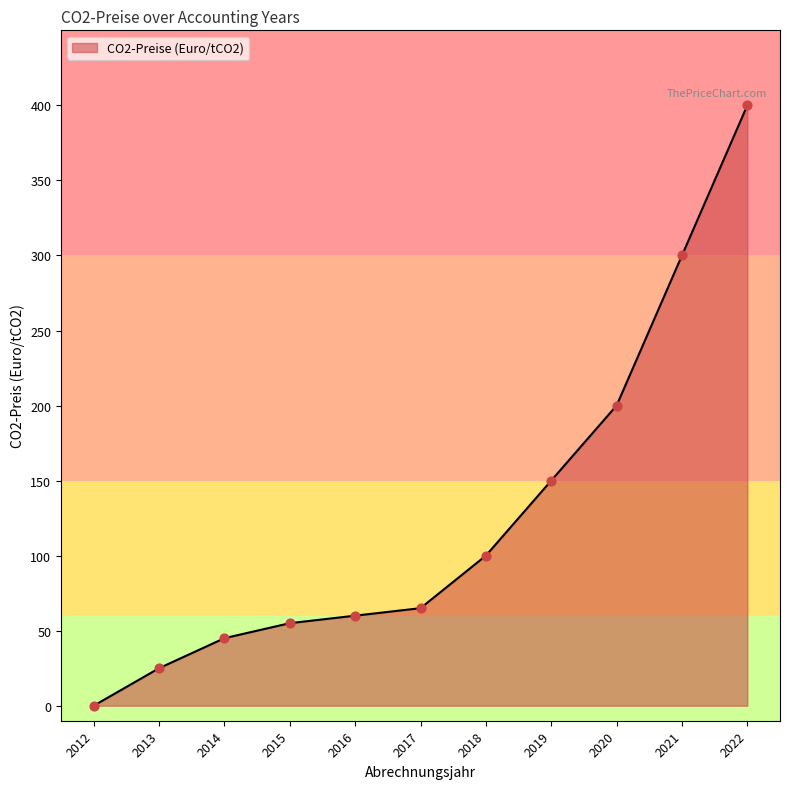

Which has a higher value, 2021 or 2018?

2021